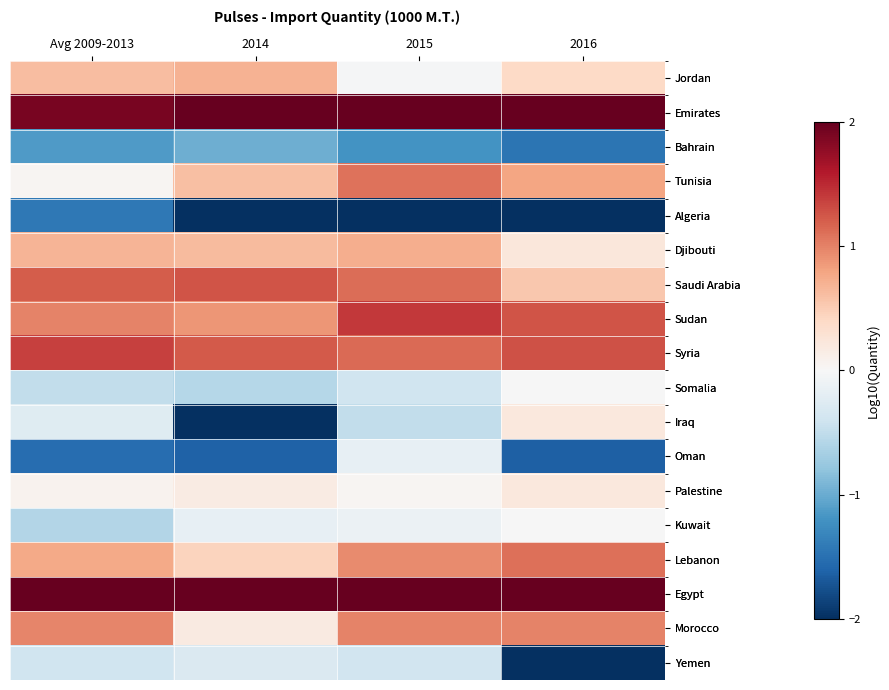

Which has a higher value, 2014 or 2016?

2014